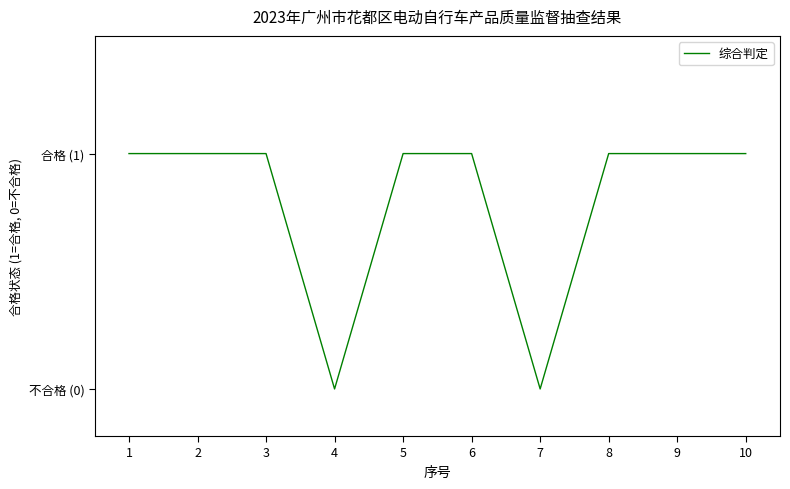

Does the chart have visible grid lines?

No